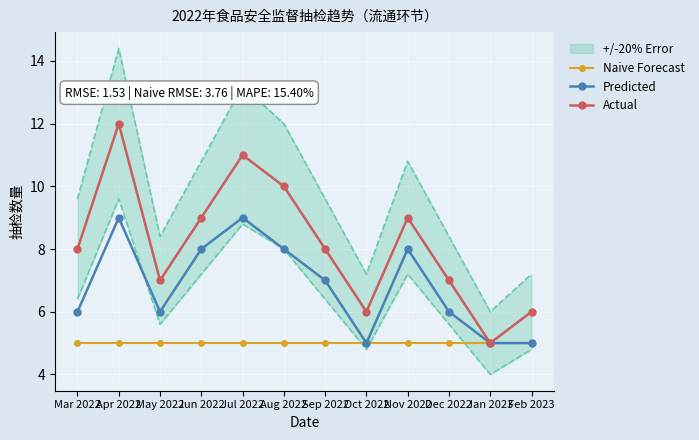

True or false: Predicted and Naive Forecast intersect in this chart.

False